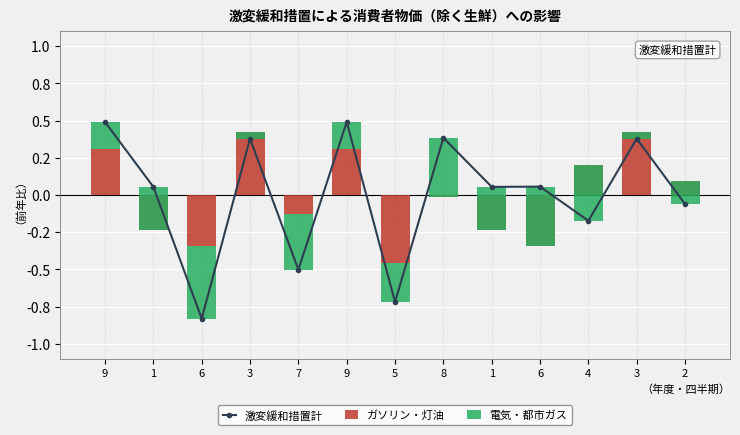

What is the label of the 4th bar from the right?

6